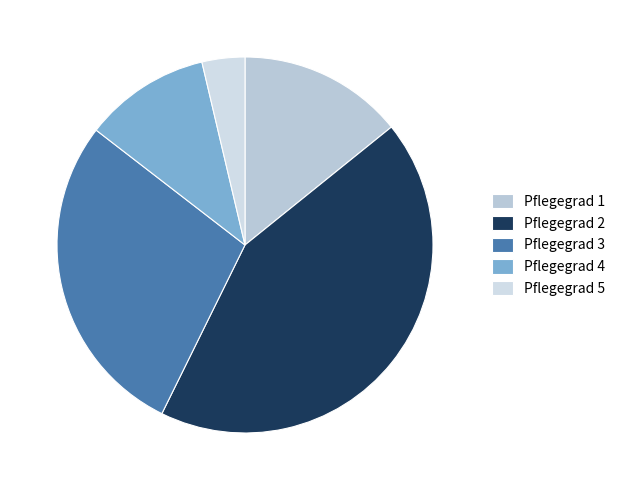

Rank the categories by value from highest to lowest.

Pflegegrad 2, Pflegegrad 3, Pflegegrad 1, Pflegegrad 4, Pflegegrad 5